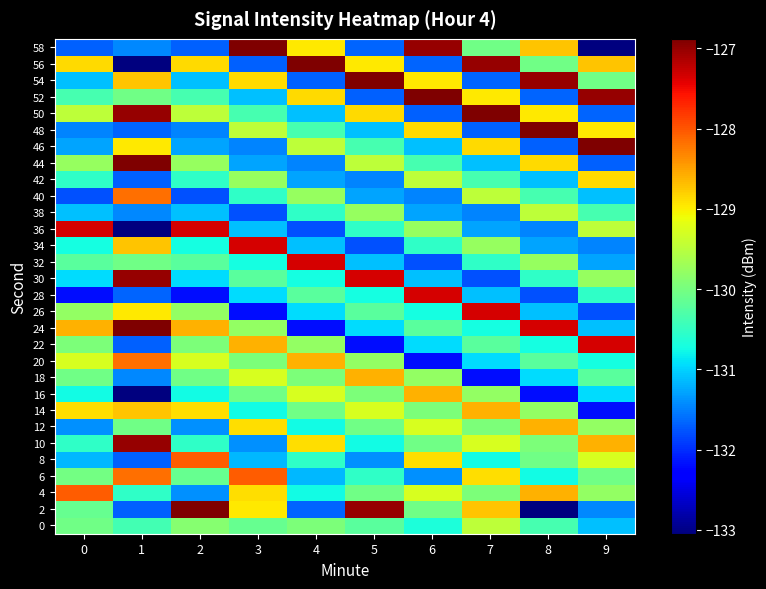

Reading left to right, transcribe all the data shown in this chart.

0: 0=-130.1	1=-130.4	2=-129.9	3=-130.1	4=-129.9	5=-130.2	6=-130.7	7=-129.5	8=-130.4	9=-131.1
2: 0=-130.1	1=-131.7	2=-126.9	3=-129.0	4=-131.7	5=-127.0	6=-130.0	7=-128.7	8=-133.1	9=-131.4
4: 0=-128.0	1=-130.5	2=-131.4	3=-128.9	4=-130.8	5=-130.1	6=-129.3	7=-129.9	8=-128.6	9=-129.8
6: 0=-130.0	1=-128.2	2=-130.1	3=-128.0	4=-131.2	5=-130.5	6=-131.4	7=-128.9	8=-130.8	9=-130.1
8: 0=-131.2	1=-131.7	2=-128.0	3=-131.2	4=-130.5	5=-131.4	6=-128.9	7=-130.8	8=-130.1	9=-129.3
10: 0=-130.5	1=-127.0	2=-130.5	3=-131.4	4=-128.9	5=-130.8	6=-130.1	7=-129.3	8=-129.9	9=-128.6
12: 0=-131.4	1=-130.0	2=-131.4	3=-128.9	4=-130.8	5=-130.1	6=-129.3	7=-129.9	8=-128.6	9=-129.8
14: 0=-128.9	1=-128.7	2=-128.9	3=-130.8	4=-130.1	5=-129.3	6=-129.9	7=-128.6	8=-129.8	9=-132.2
16: 0=-130.8	1=-133.1	2=-130.8	3=-130.1	4=-129.3	5=-129.9	6=-128.6	7=-129.8	8=-132.2	9=-130.9
18: 0=-130.1	1=-131.4	2=-130.1	3=-129.3	4=-129.9	5=-128.6	6=-129.8	7=-132.2	8=-130.9	9=-130.2
20: 0=-129.3	1=-128.2	2=-129.3	3=-129.9	4=-128.6	5=-129.8	6=-132.2	7=-130.9	8=-130.2	9=-130.7
22: 0=-129.9	1=-131.7	2=-129.9	3=-128.6	4=-129.8	5=-132.2	6=-130.9	7=-130.2	8=-130.7	9=-127.4
24: 0=-128.6	1=-126.9	2=-128.6	3=-129.8	4=-132.2	5=-130.9	6=-130.2	7=-130.7	8=-127.4	9=-131.1
26: 0=-129.8	1=-129.0	2=-129.8	3=-132.2	4=-130.9	5=-130.2	6=-130.7	7=-127.4	8=-131.1	9=-131.8
28: 0=-132.2	1=-131.7	2=-132.2	3=-130.9	4=-130.2	5=-130.7	6=-127.4	7=-131.1	8=-131.8	9=-130.5
30: 0=-130.9	1=-127.0	2=-130.9	3=-130.2	4=-130.7	5=-127.4	6=-131.1	7=-131.8	8=-130.5	9=-129.8
32: 0=-130.2	1=-130.0	2=-130.2	3=-130.7	4=-127.4	5=-131.1	6=-131.8	7=-130.5	8=-129.8	9=-131.3
34: 0=-130.7	1=-128.7	2=-130.7	3=-127.4	4=-131.1	5=-131.8	6=-130.5	7=-129.8	8=-131.3	9=-131.5
36: 0=-127.4	1=-133.1	2=-127.4	3=-131.1	4=-131.8	5=-130.5	6=-129.8	7=-131.3	8=-131.5	9=-129.5
38: 0=-131.1	1=-131.4	2=-131.1	3=-131.8	4=-130.5	5=-129.8	6=-131.3	7=-131.5	8=-129.5	9=-130.4
40: 0=-131.8	1=-128.2	2=-131.8	3=-130.5	4=-129.8	5=-131.3	6=-131.5	7=-129.5	8=-130.4	9=-131.1
42: 0=-130.5	1=-131.7	2=-130.5	3=-129.8	4=-131.3	5=-131.5	6=-129.5	7=-130.4	8=-131.1	9=-128.9
44: 0=-129.8	1=-126.9	2=-129.8	3=-131.3	4=-131.5	5=-129.5	6=-130.4	7=-131.1	8=-128.9	9=-131.7
46: 0=-131.3	1=-129.0	2=-131.3	3=-131.5	4=-129.5	5=-130.4	6=-131.1	7=-128.9	8=-131.7	9=-126.9
48: 0=-131.5	1=-131.7	2=-131.5	3=-129.5	4=-130.4	5=-131.1	6=-128.9	7=-131.7	8=-126.9	9=-129.0
50: 0=-129.5	1=-127.0	2=-129.5	3=-130.4	4=-131.1	5=-128.9	6=-131.7	7=-126.9	8=-129.0	9=-131.7
52: 0=-130.4	1=-130.0	2=-130.4	3=-131.1	4=-128.9	5=-131.7	6=-126.9	7=-129.0	8=-131.7	9=-127.0
54: 0=-131.1	1=-128.7	2=-131.1	3=-128.9	4=-131.7	5=-126.9	6=-129.0	7=-131.7	8=-127.0	9=-130.0
56: 0=-128.9	1=-133.1	2=-128.9	3=-131.7	4=-126.9	5=-129.0	6=-131.7	7=-127.0	8=-130.0	9=-128.7
58: 0=-131.7	1=-131.4	2=-131.7	3=-126.9	4=-129.0	5=-131.7	6=-127.0	7=-130.0	8=-128.7	9=-133.1